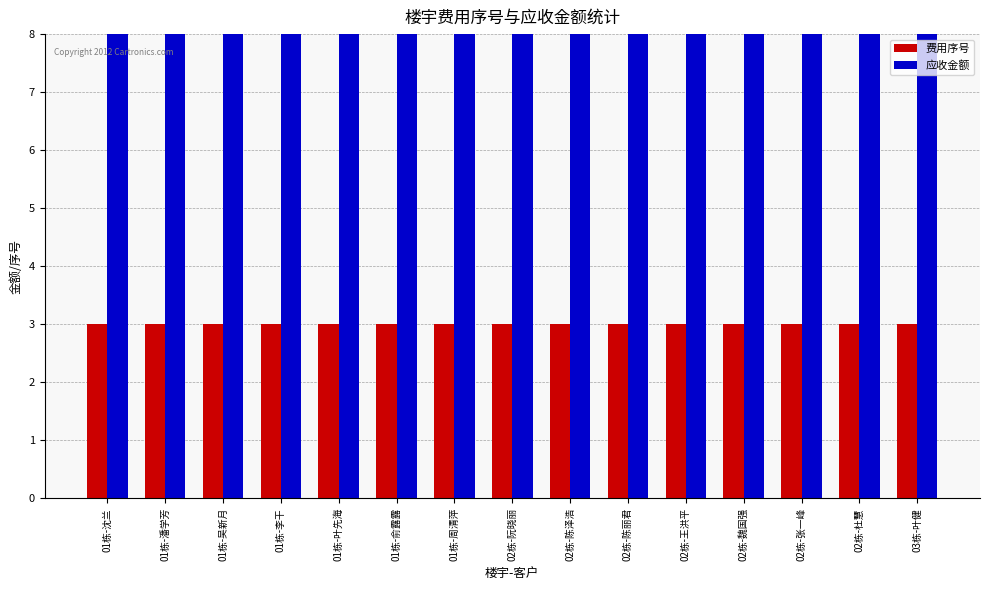

What is the label of the 13th bar from the left?

02栋-张一峰